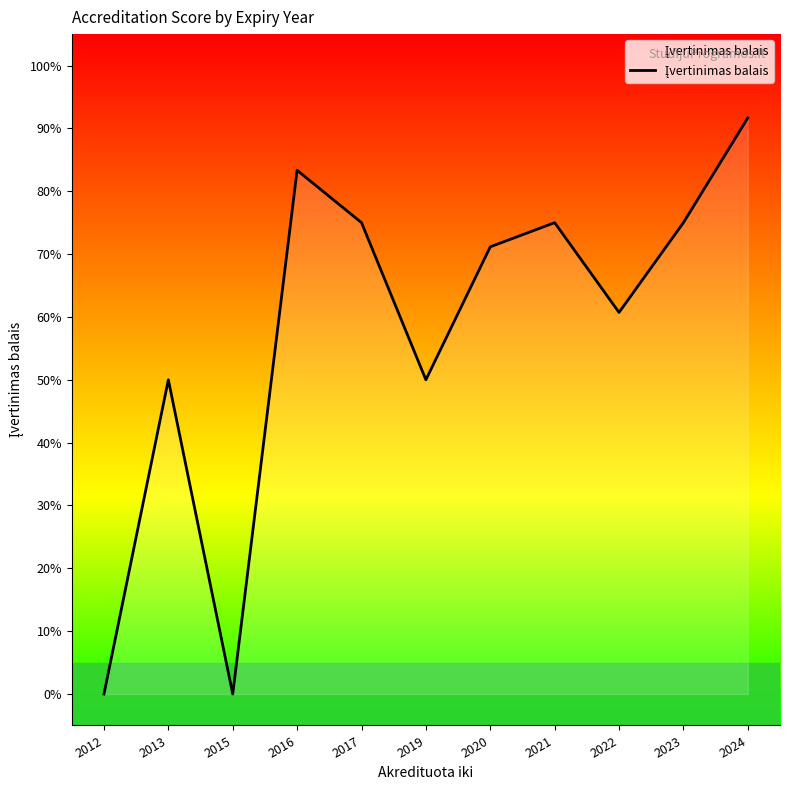

How many interior local valleys (lower than both neighbors) does the data have?

3